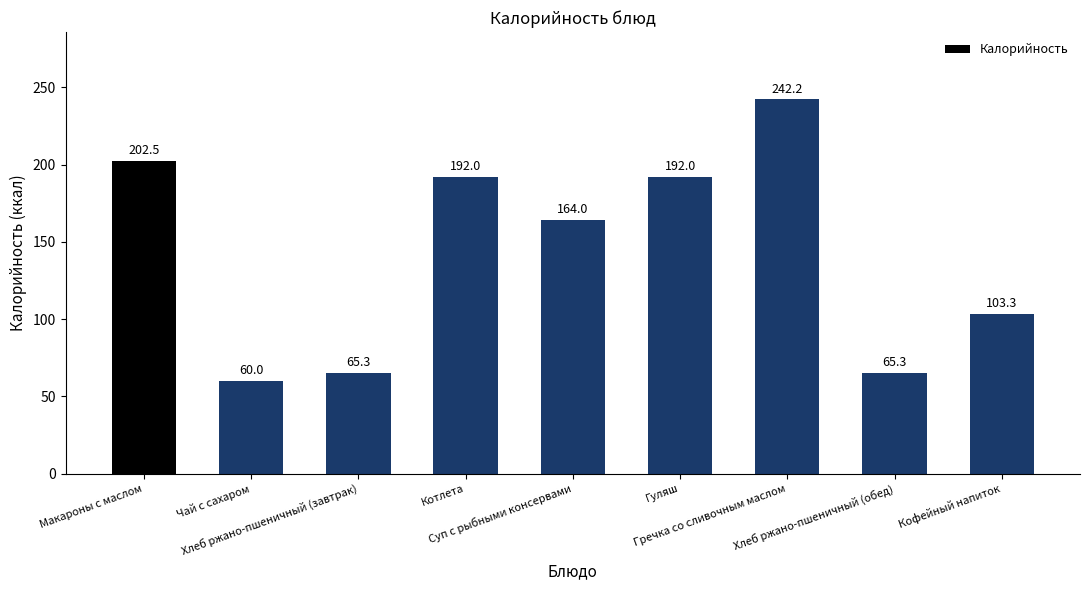

What is the average value?

143.0